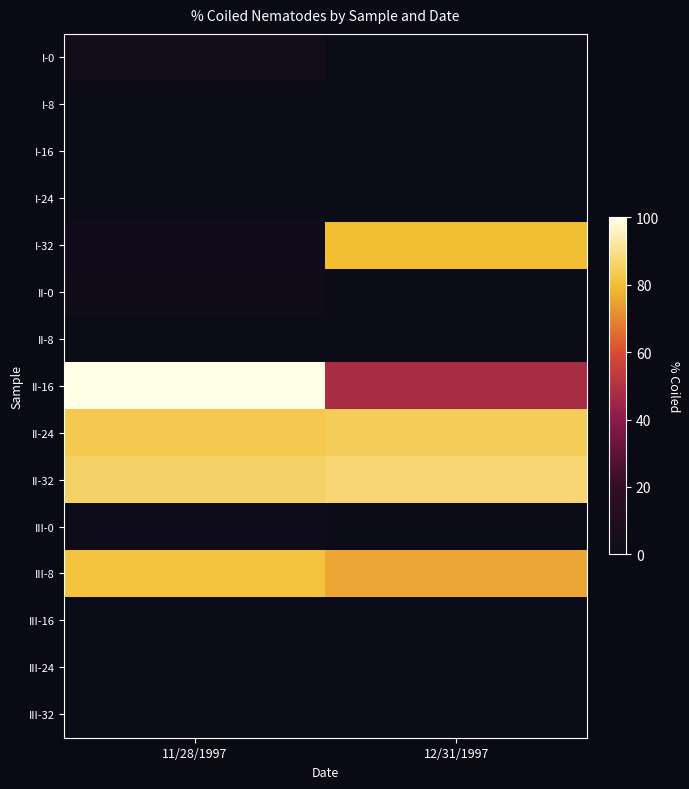

Between 11/28/1997 and 12/31/1997, which is larger?

11/28/1997